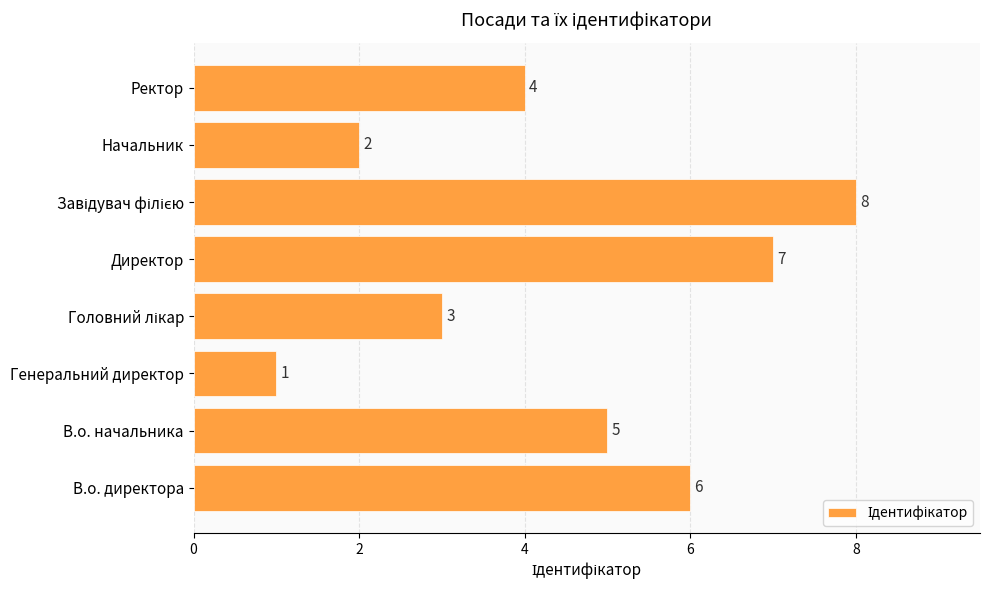

Reading bottom to top, what are all the values shown in this chart?

6	5	1	3	7	8	2	4